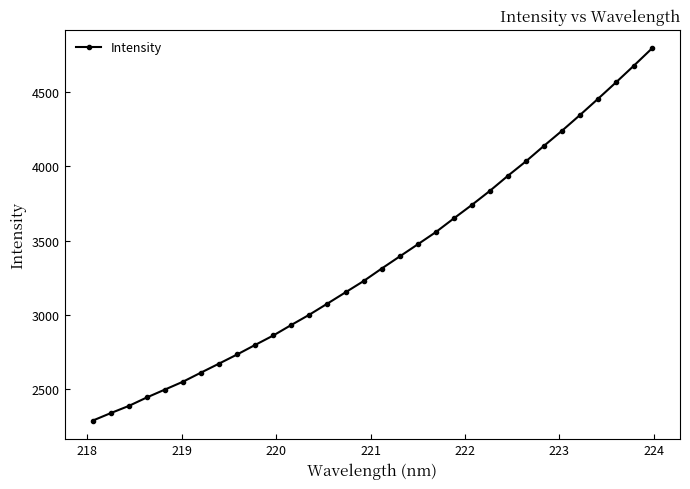

Reading right to left, extract all data points from this chart.

4791.7	4676.0	4563.0	4452.4	4343.5	4237.7	4136.3	4032.3	3935.2	3834.0	3739.3	3649.0	3556.7	3474.7	3393.4	3312.0	3228.2	3152.8	3077.3	3002.7	2933.8	2862.9	2799.7	2735.6	2674.4	2613.9	2552.7	2499.8	2447.0	2389.8	2341.6	2291.2